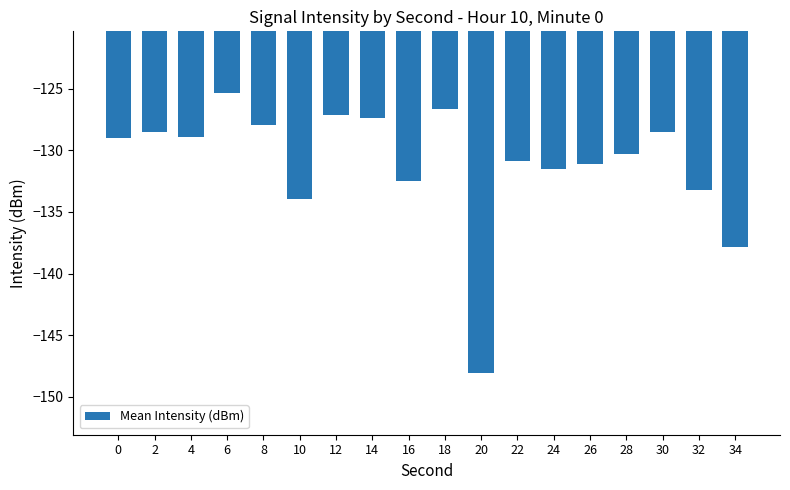

What is the difference between the maximum and minimum values?

22.8